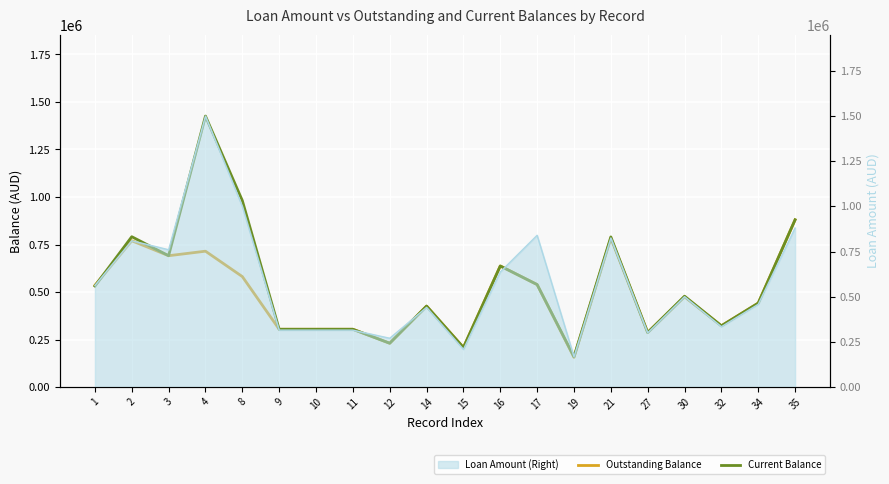

Reading right to left, extract all data points from this chart.

RREL31 (Outstanding Balance): 880000.0	441605.2	322236.6	474922.6	286909.3	783923.7	156019.1	539154.2	637000.0	208000.0	425731.7	230362.8	303999.7	303973.2	303946.6	581178.0	714801.1	691010.6	769836.3	535313.3
RREL33 (Current Balance): 880000.0	441605.2	322236.6	478065.9	286909.3	789923.7	159783.2	539154.2	637000.0	208000.0	426184.1	230362.8	303999.7	303973.2	303946.6	981178.0	1425901.1	691010.6	791035.0	531421.6